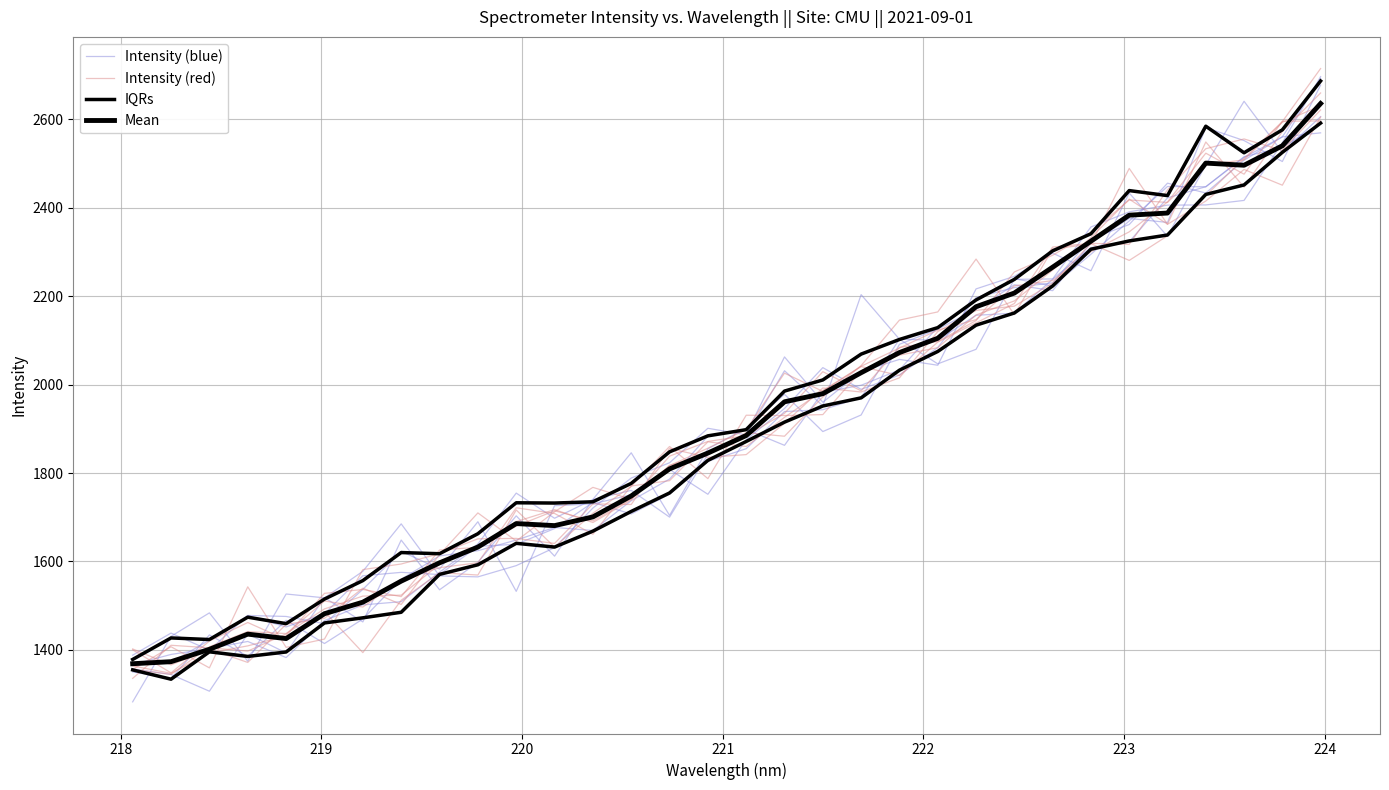

How many values in the Intensity (blue) series are below 1855?

16